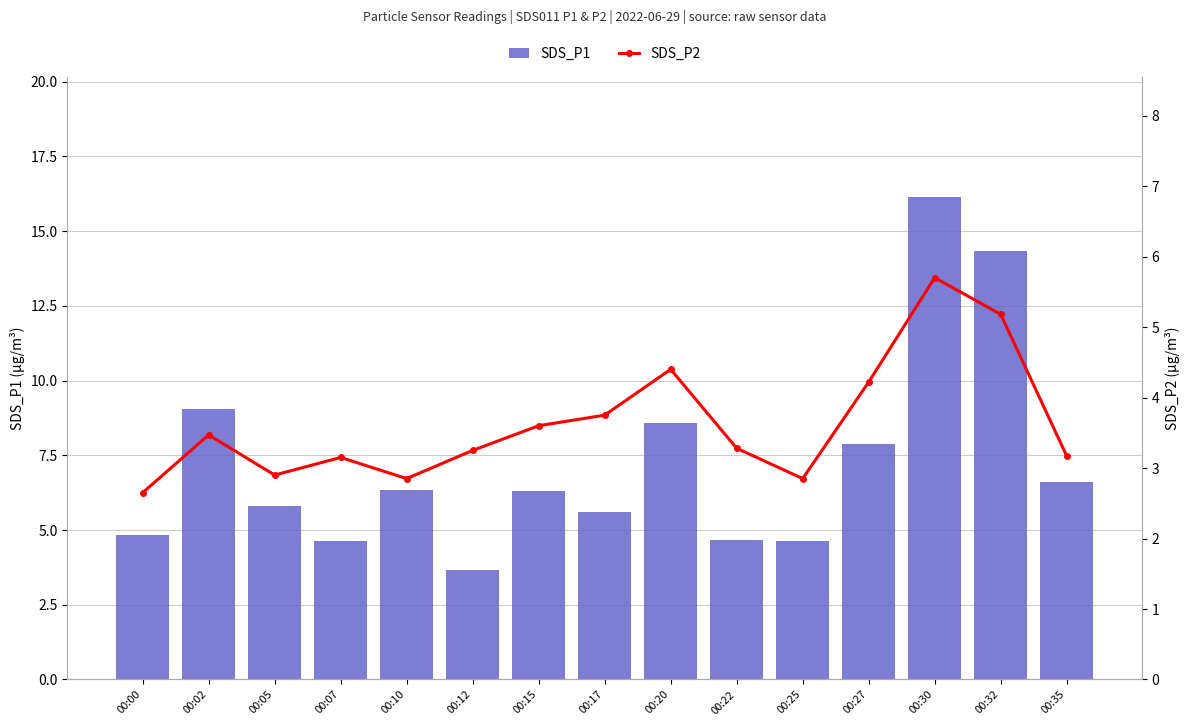

Which series changed the most between 00:20 and 00:32?

SDS_P1